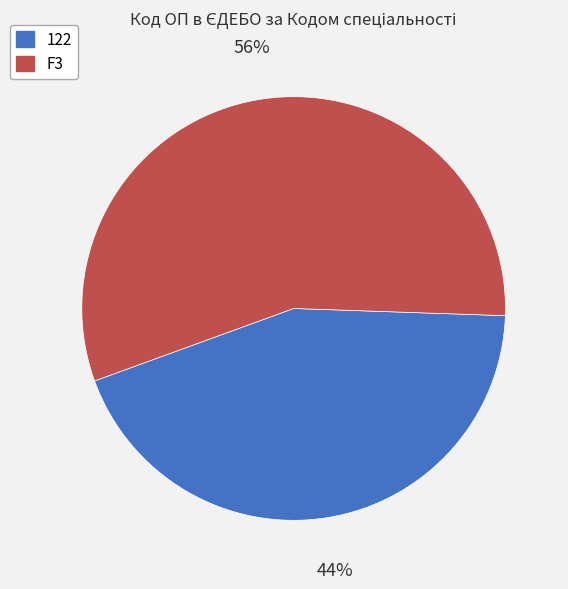

Which has a higher value, F3 or 122?

F3